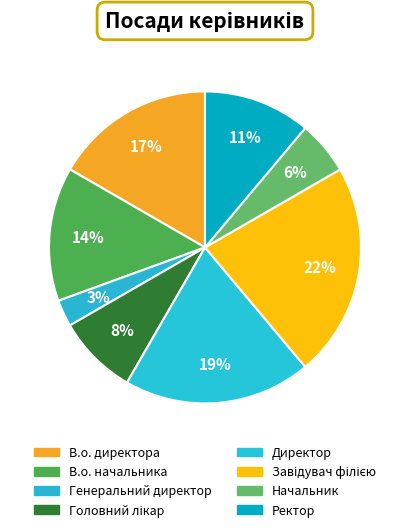

How many segments does this pie chart have?

8